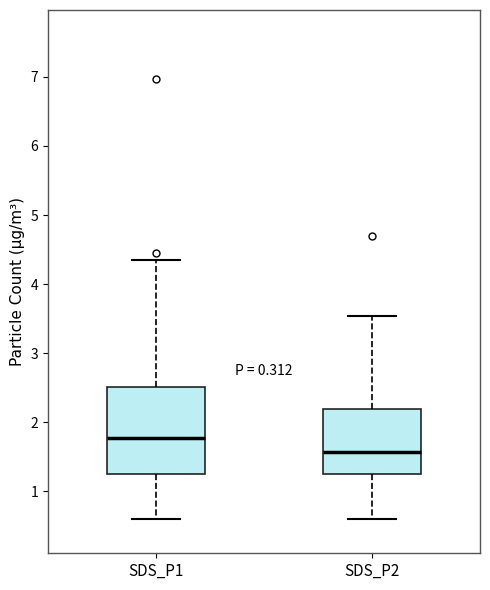

Reading left to right, read every box against the y-axis: the position of its median line, the range the box covers, and the ends of its whiskers. The values are not printed on the chart, so give them approximately, as read against the axis.

SDS_P1: median 1.8, box 1.3 to 2.5, whiskers 0.6 to 4.4
SDS_P2: median 1.6, box 1.3 to 2.2, whiskers 0.6 to 3.5